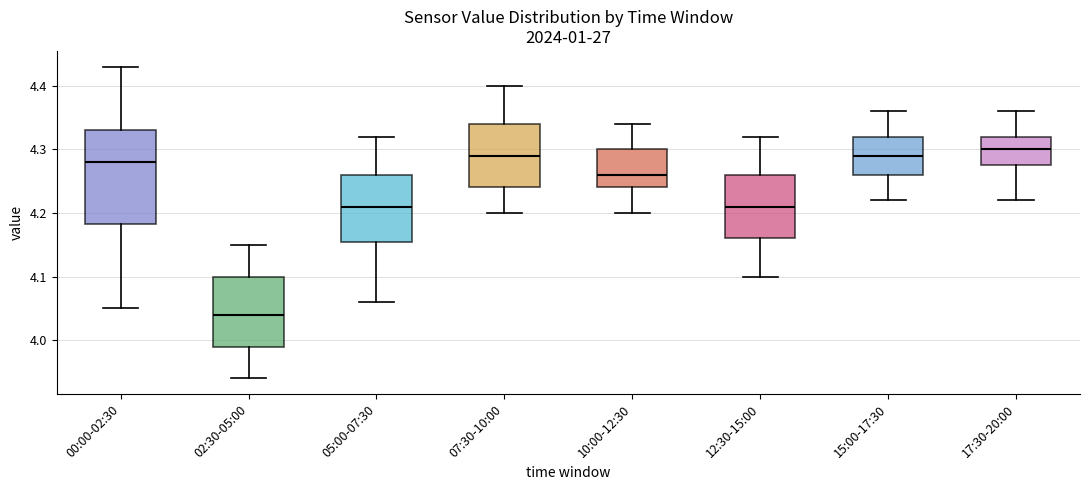

Reading left to right, transcribe this box plot: for each box, give where its median line is, the range the box spans, and where its two whiskers end, as read against the y-axis. The values are not printed on the chart, so give them approximately, as read against the axis.

00:00-02:30: median 4.28, box 4.18 to 4.33, whiskers 4.05 to 4.43
02:30-05:00: median 4.04, box 3.99 to 4.10, whiskers 3.94 to 4.15
05:00-07:30: median 4.21, box 4.16 to 4.26, whiskers 4.06 to 4.32
07:30-10:00: median 4.29, box 4.24 to 4.34, whiskers 4.20 to 4.40
10:00-12:30: median 4.26, box 4.24 to 4.30, whiskers 4.20 to 4.34
12:30-15:00: median 4.21, box 4.16 to 4.26, whiskers 4.10 to 4.32
15:00-17:30: median 4.29, box 4.26 to 4.32, whiskers 4.22 to 4.36
17:30-20:00: median 4.30, box 4.28 to 4.32, whiskers 4.22 to 4.36